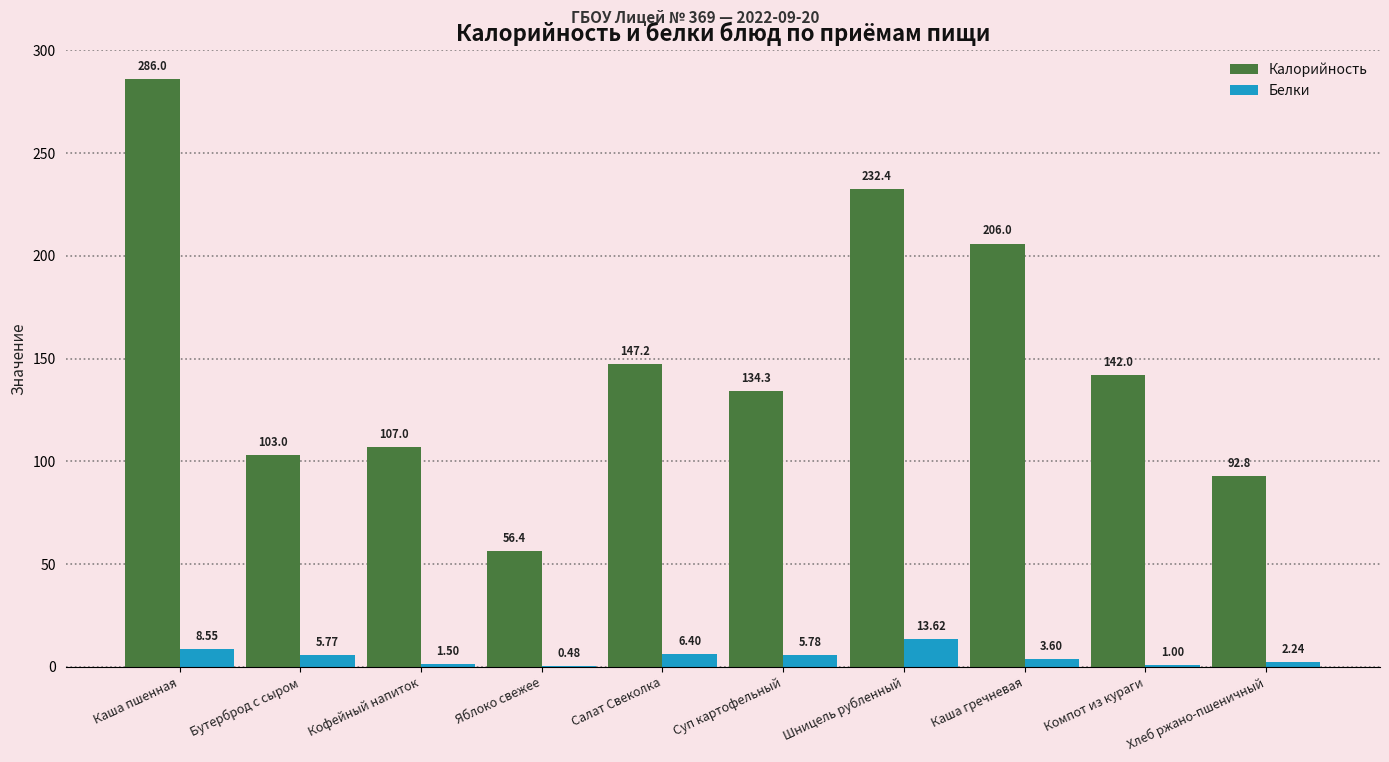

Which series changed the most between Бутерброд с сыром and Хлеб ржано-пшеничный?

Калорийность